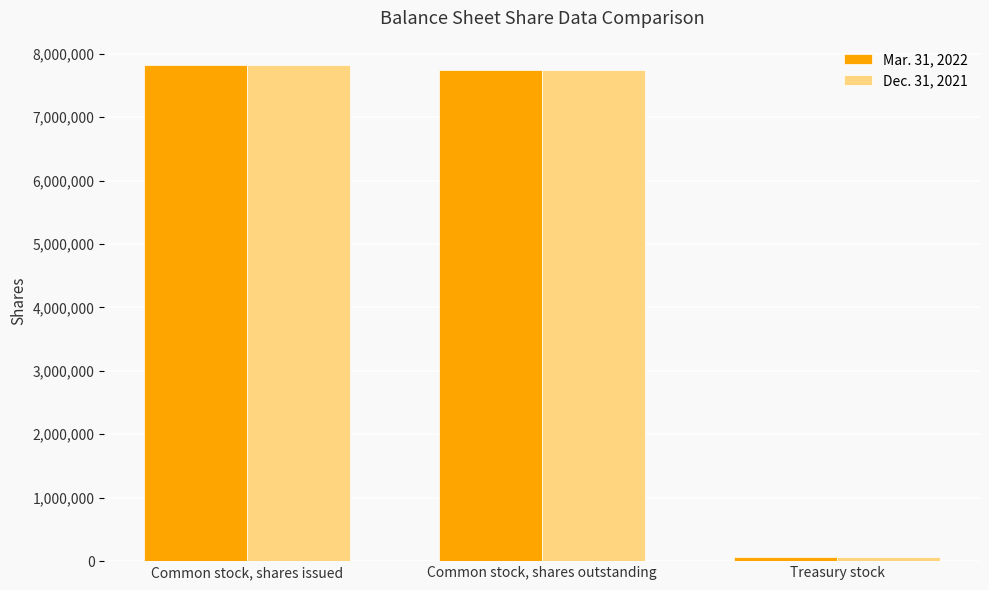

What is the difference between the maximum and second lowest values in the Mar. 31, 2022 series?

71301